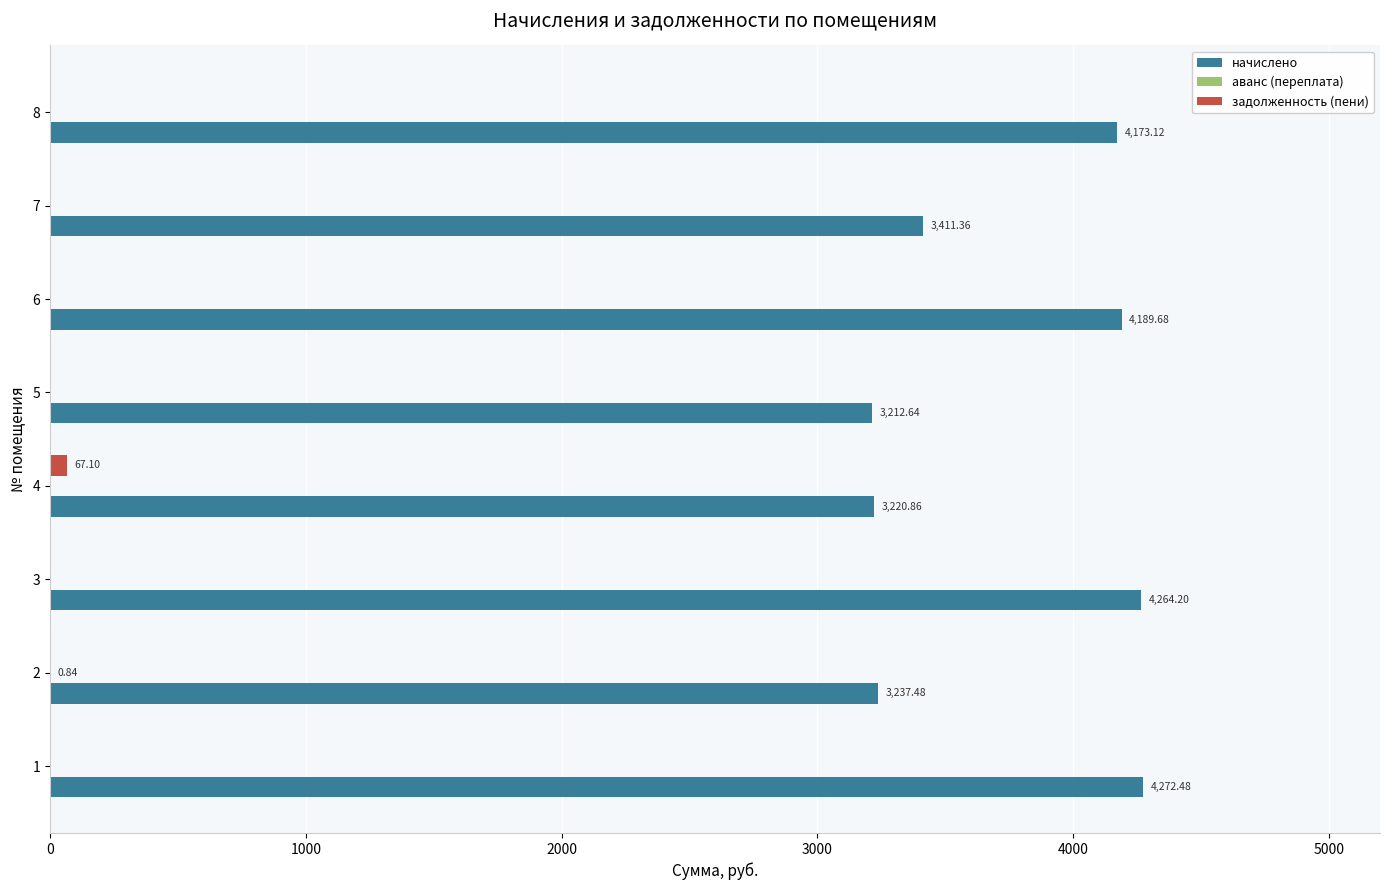

Which series has the largest total across all categories?

начислено